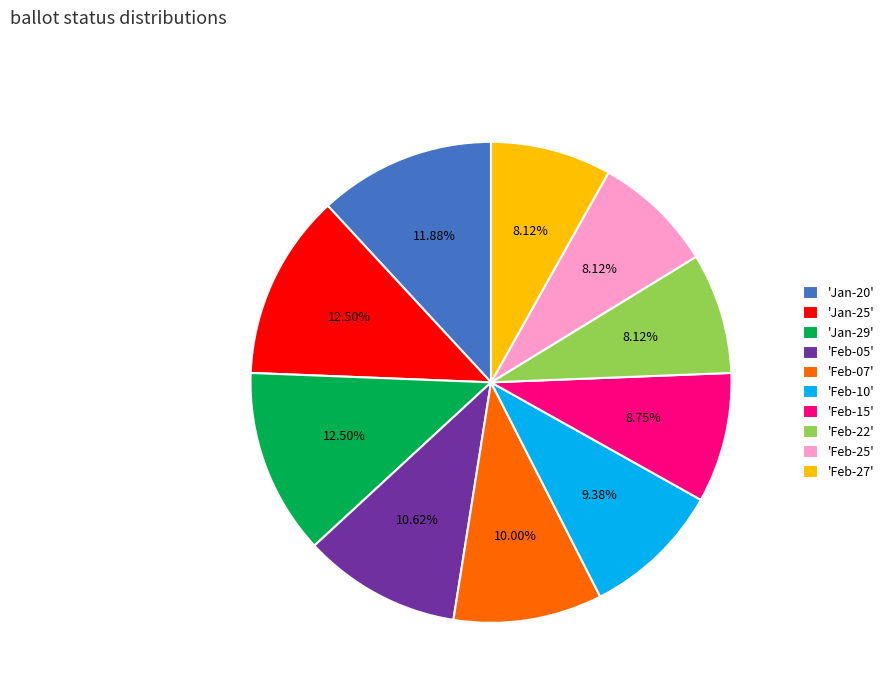

Count the number of slices in the pie.

10